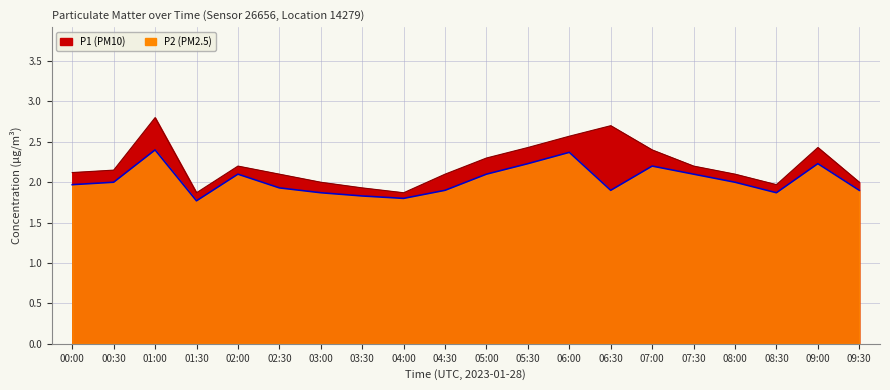

Between 05:00 and 05:30, which is larger?

05:30